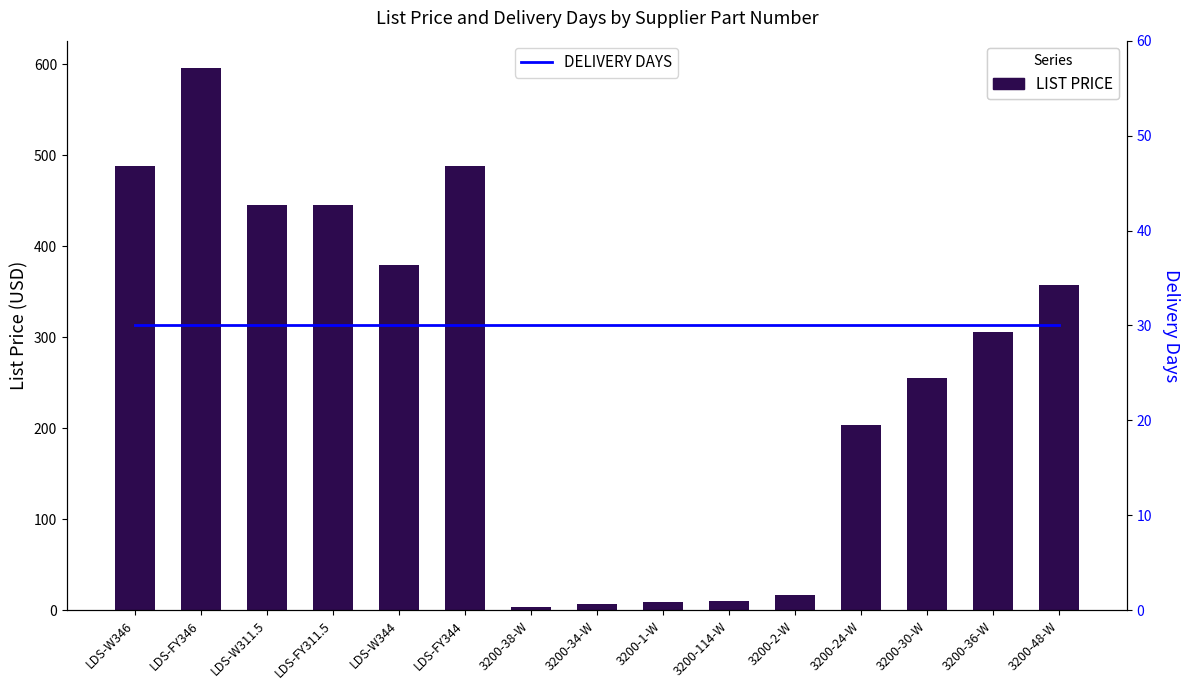

What is the label of the 8th bar from the left?

3200-34-W